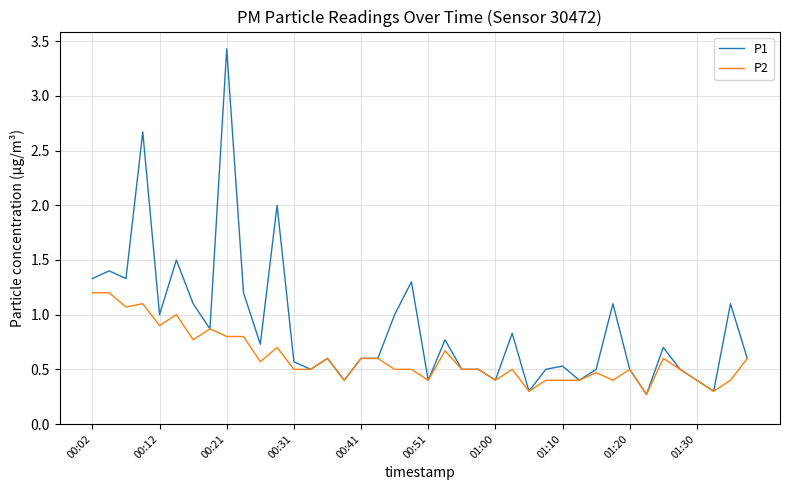

Rank the series by their maximum value, from lowest to highest.

P2, P1